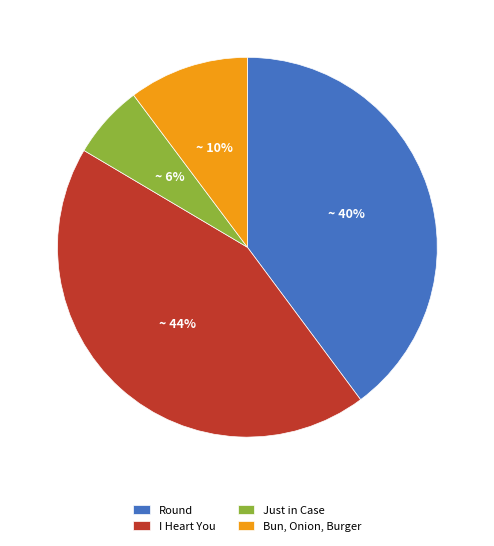

To the nearest percent, what percentage of the pie is Bun, Onion, Burger?

10%